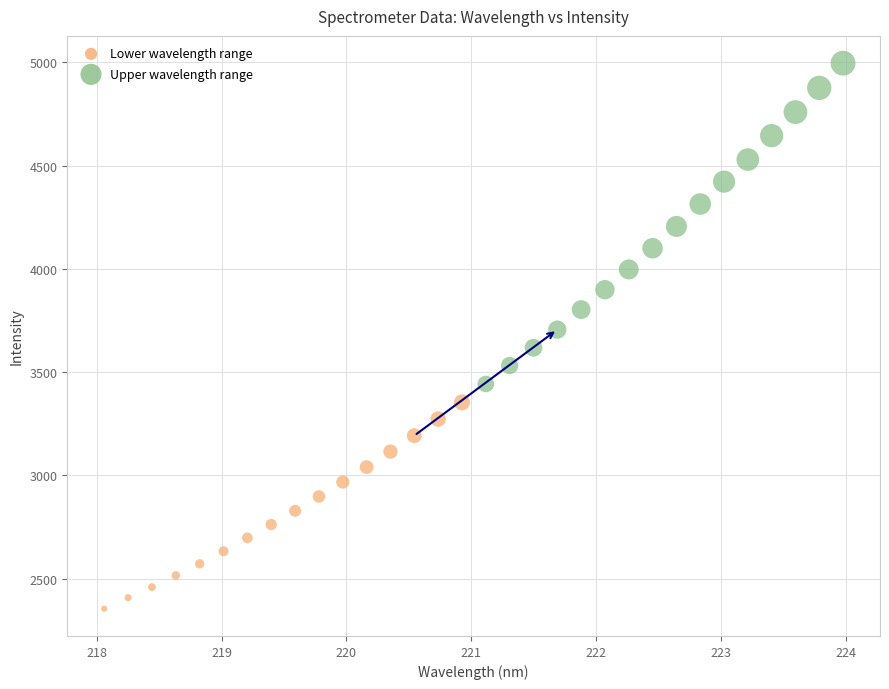

Which series has the largest Y range (max minus min)?

Upper wavelength range